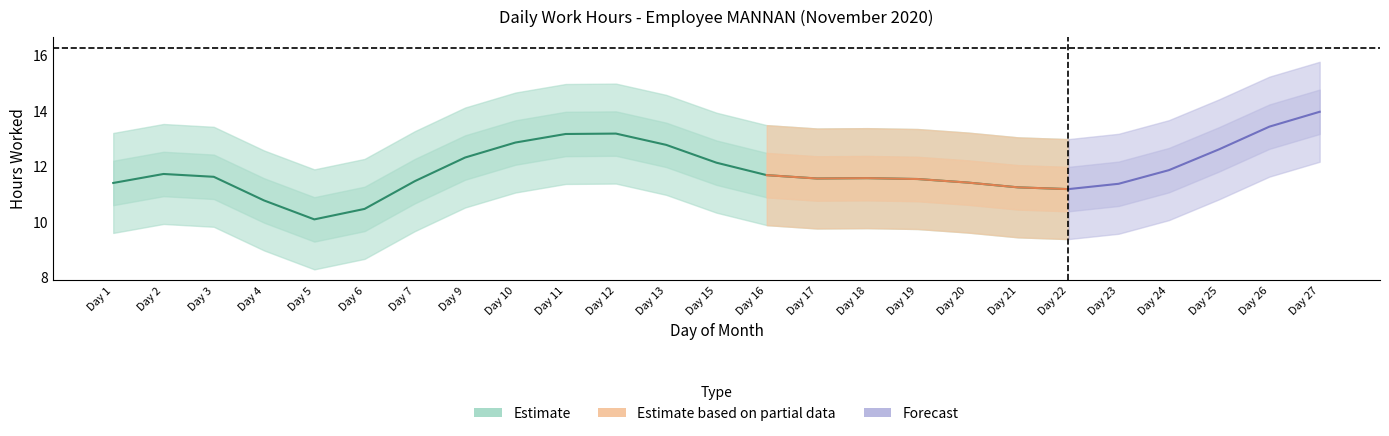

True or false: the data has more than 2 interior local peaks.

True